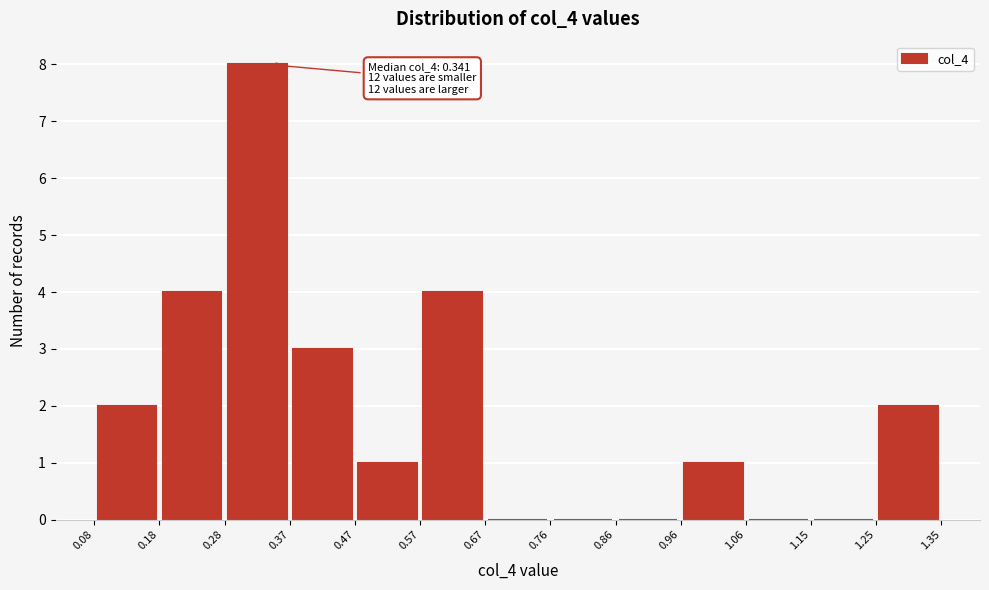

Which range on the x-axis has the tallest bar?

0.28 to 0.37